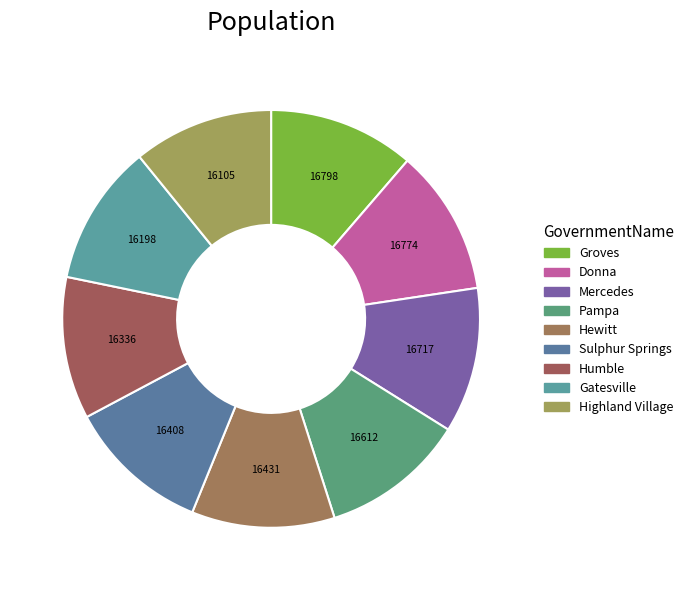

How many segments does this pie chart have?

9